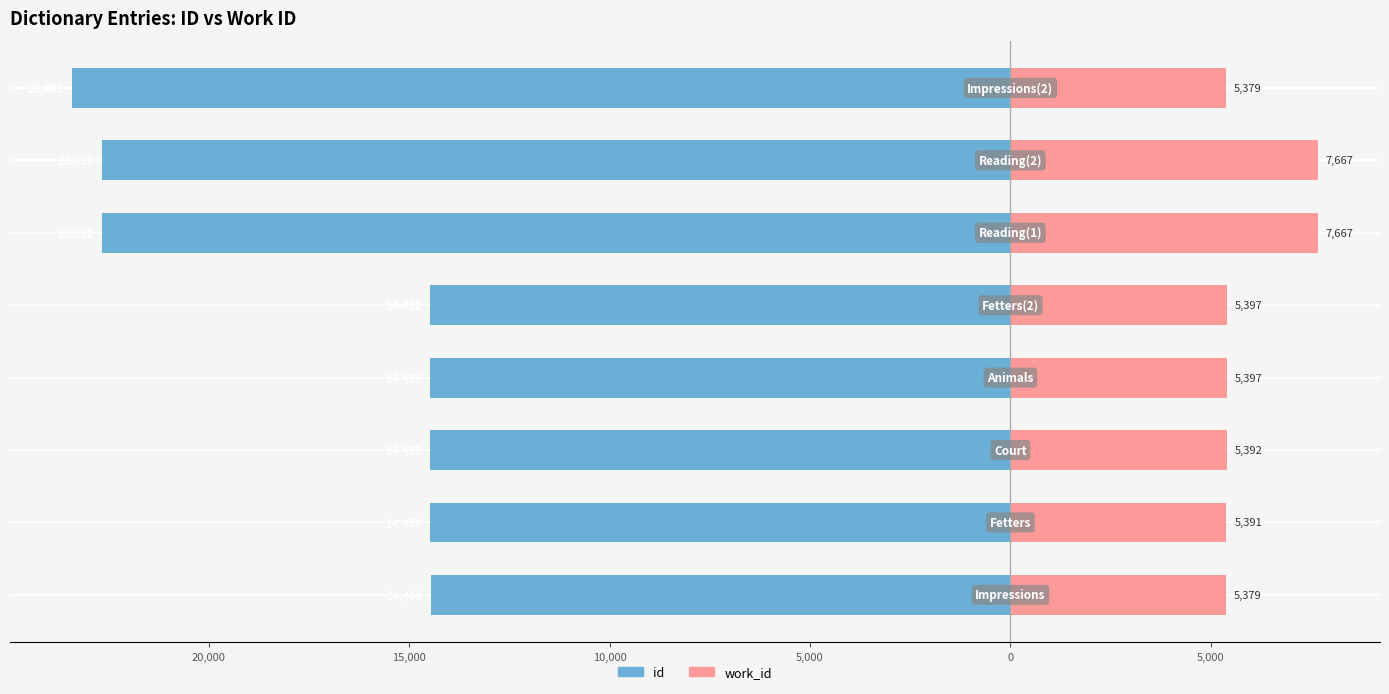

How many data points in id are above -14487?

3